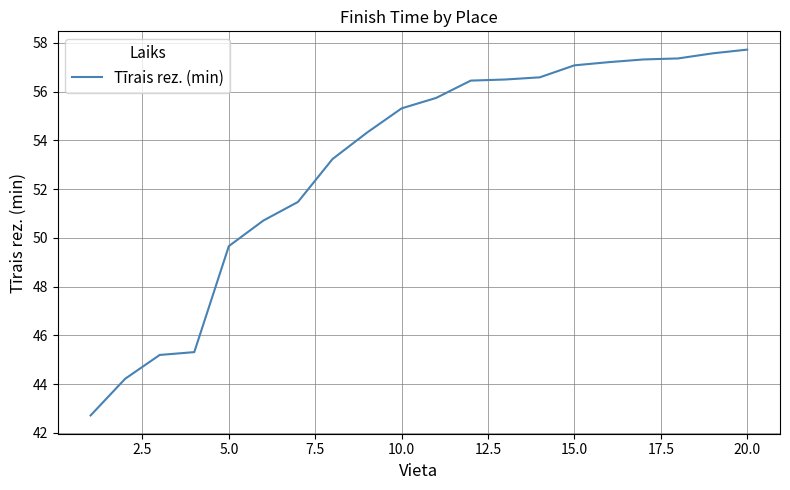

What is the smallest value displayed?

42.7